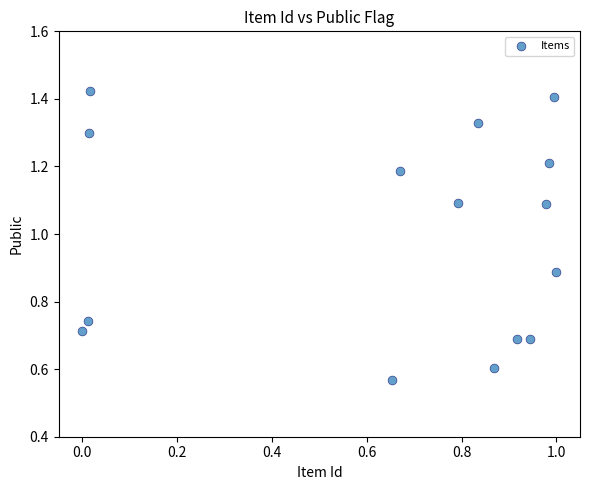

What is the range of X values (max minus min)?

1.0